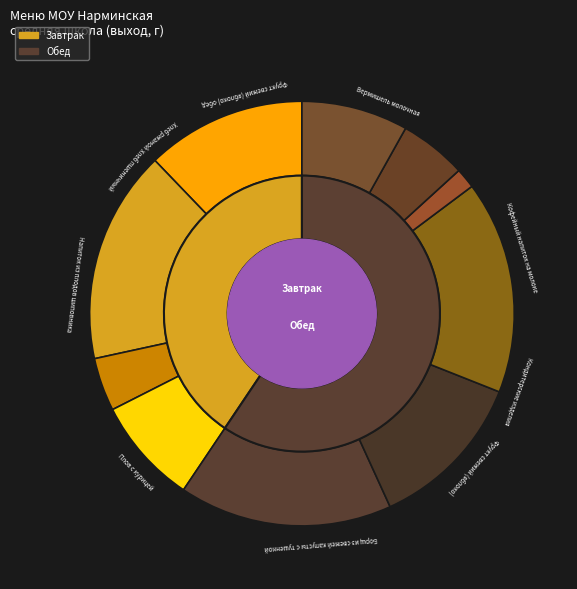

To the nearest percent, what percentage of the pie is Напиток из плодов шиповника?

16%